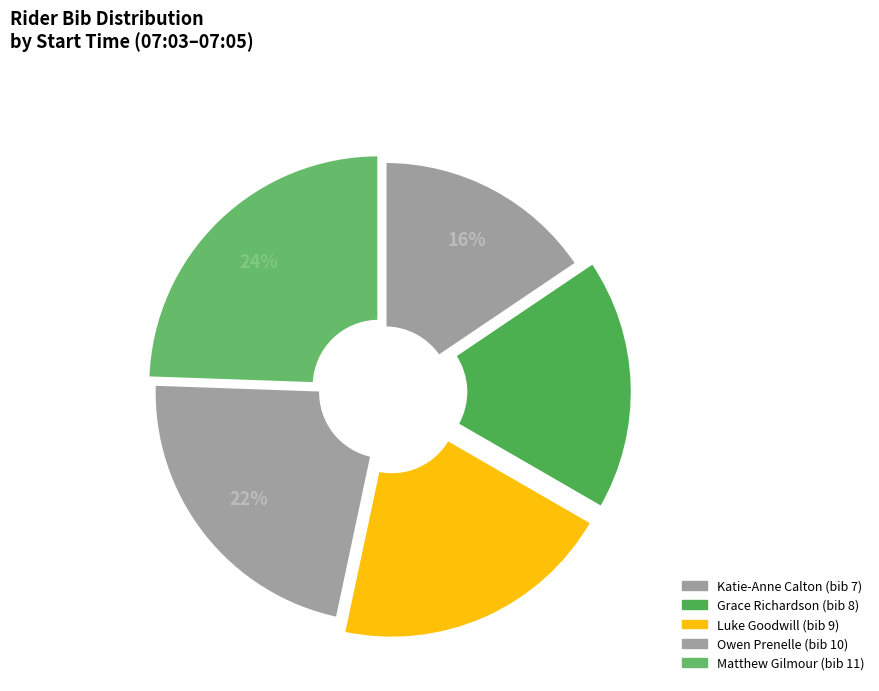

How many segments does this pie chart have?

5